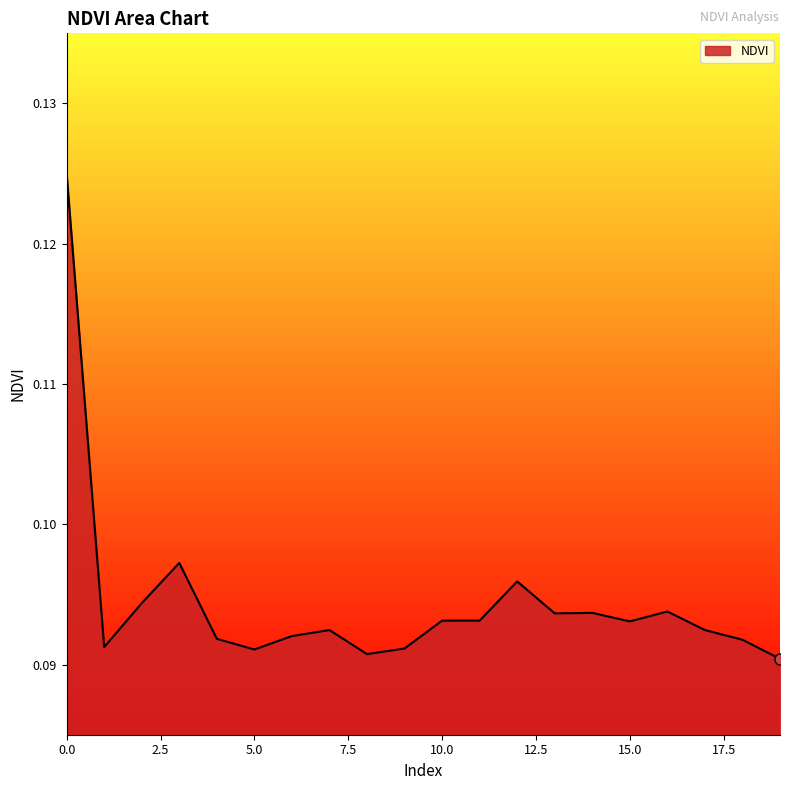

Does the chart display data point markers on the line(s)?

No